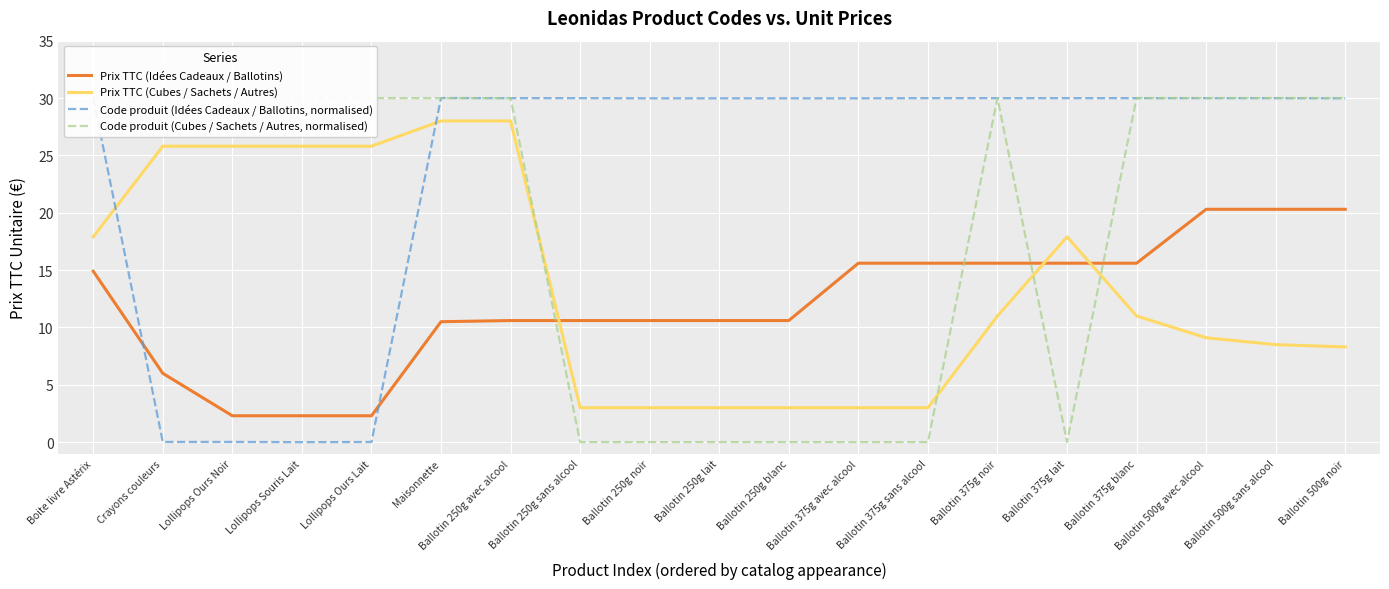

Is this an area chart (filled region under the line)?

No